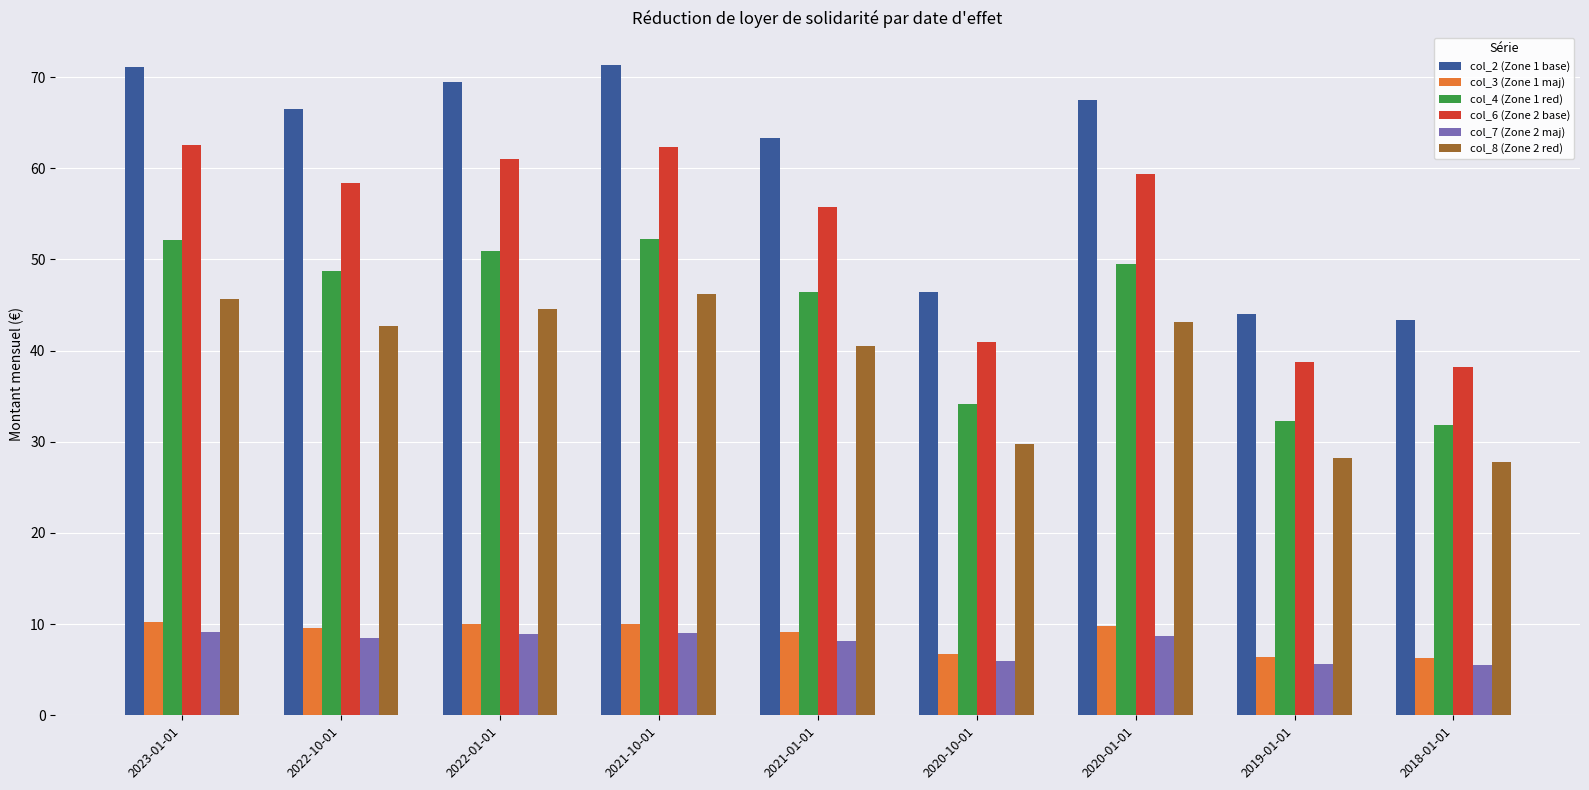

Which series has the largest total across all categories?

col_2 (Zone 1 base)